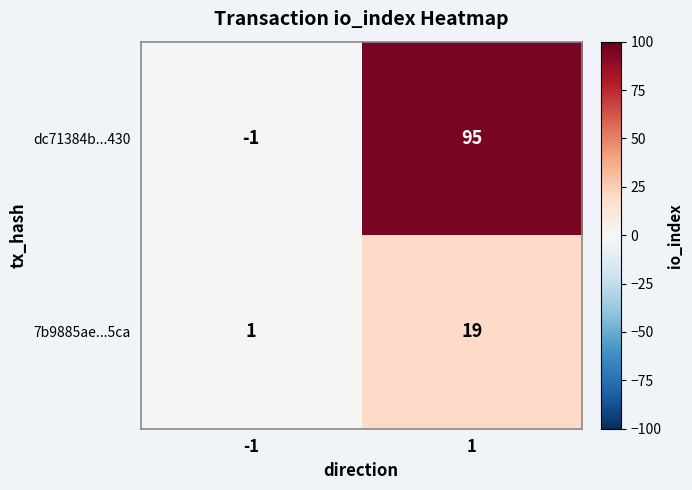

What is the sum of the dc71384b...430 values at 1 and -1?

94